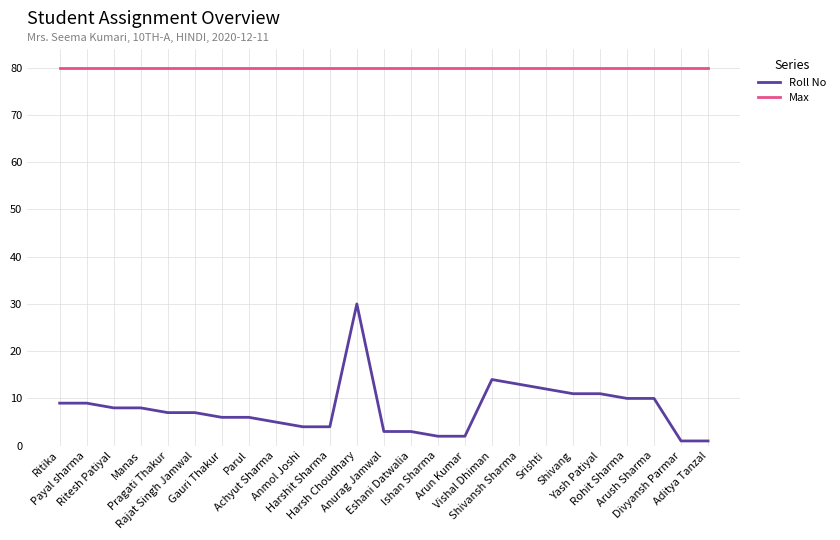

Is the value of Max at Arun Kumar greater than the value of Roll No at Ishan Sharma?

Yes